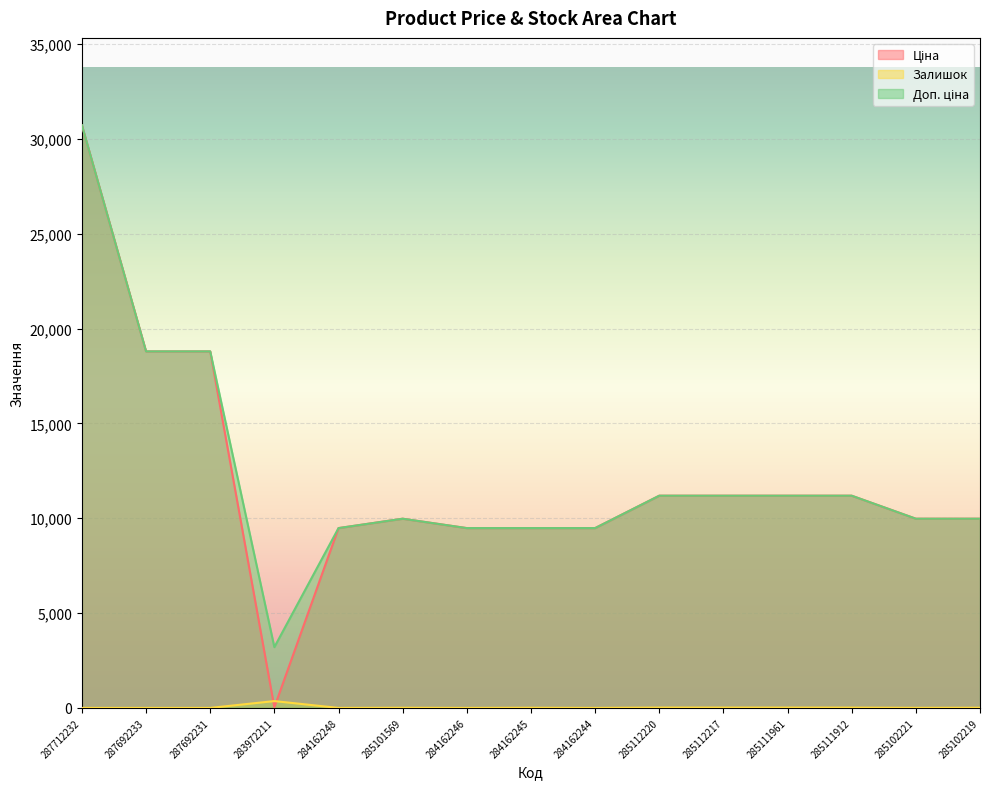

How many categories are shown in the chart?

15